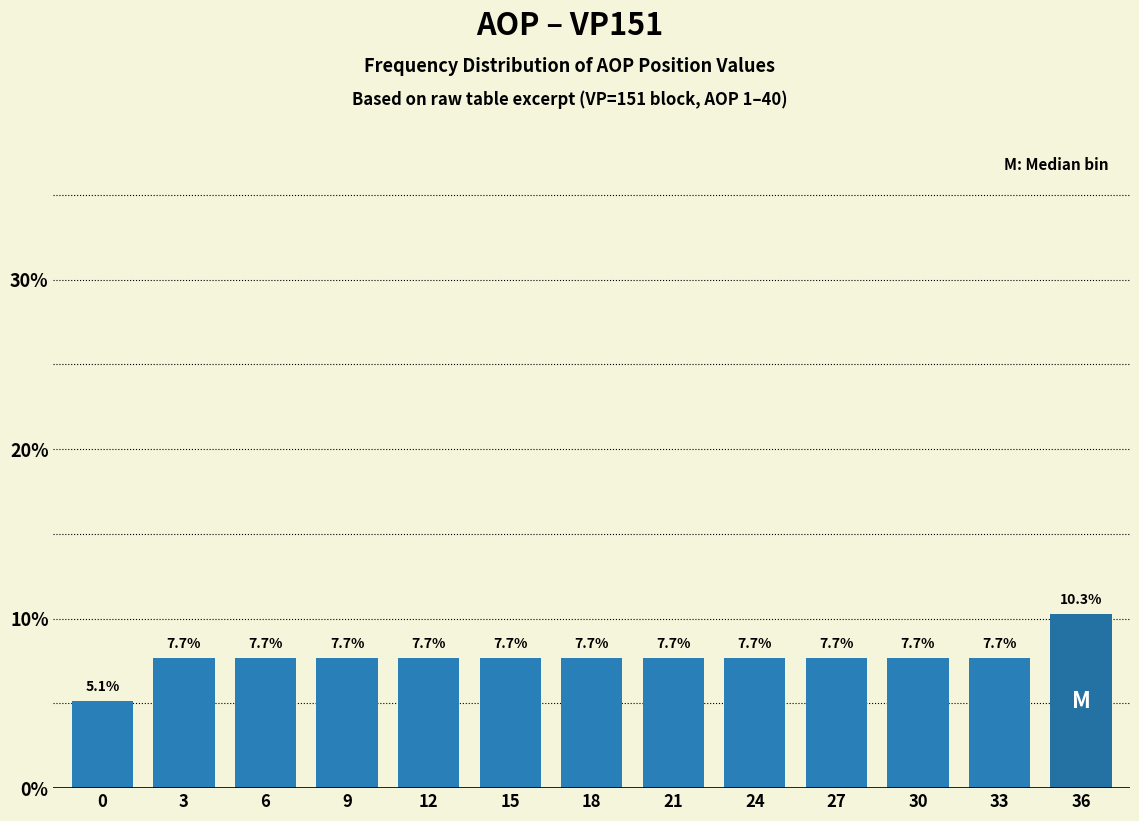

Reading right to left, what are all the values shown in this chart?

10.3	7.7	7.7	7.7	7.7	7.7	7.7	7.7	7.7	7.7	7.7	7.7	5.1